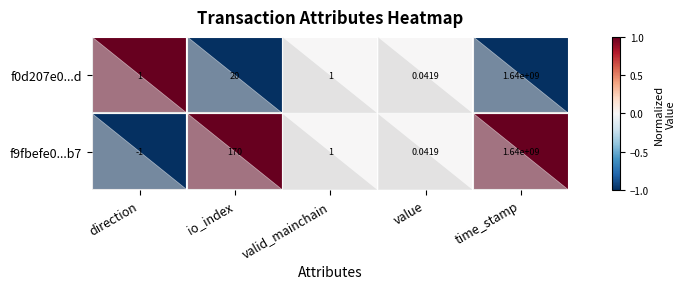

What is the lowest value of the f0d207e0...d series?

-1